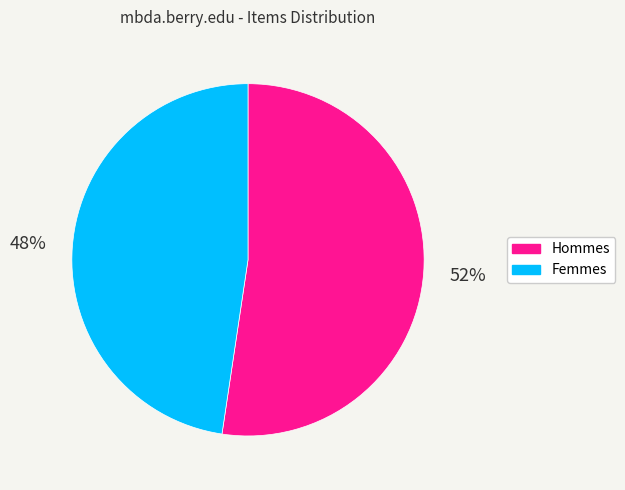

How many slices are in this pie chart?

2